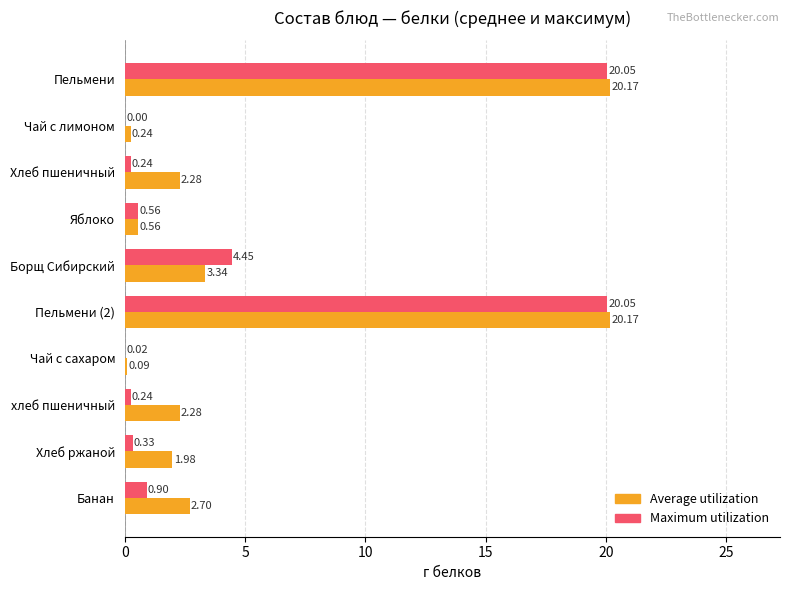

Which series has the largest total across all categories?

Average utilization